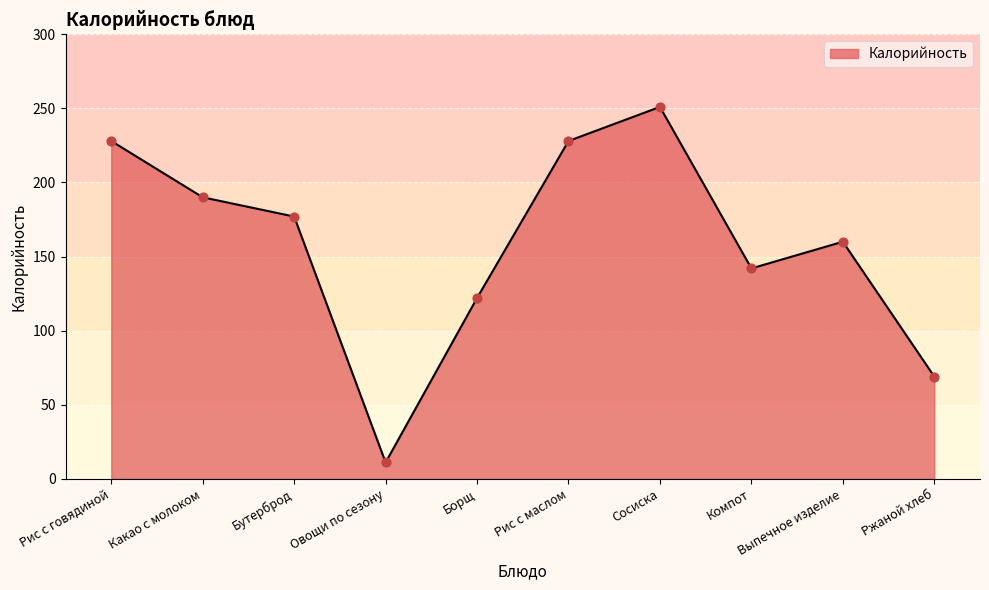

Which has a higher value, Овощи по сезону or Какао с молоком?

Какао с молоком